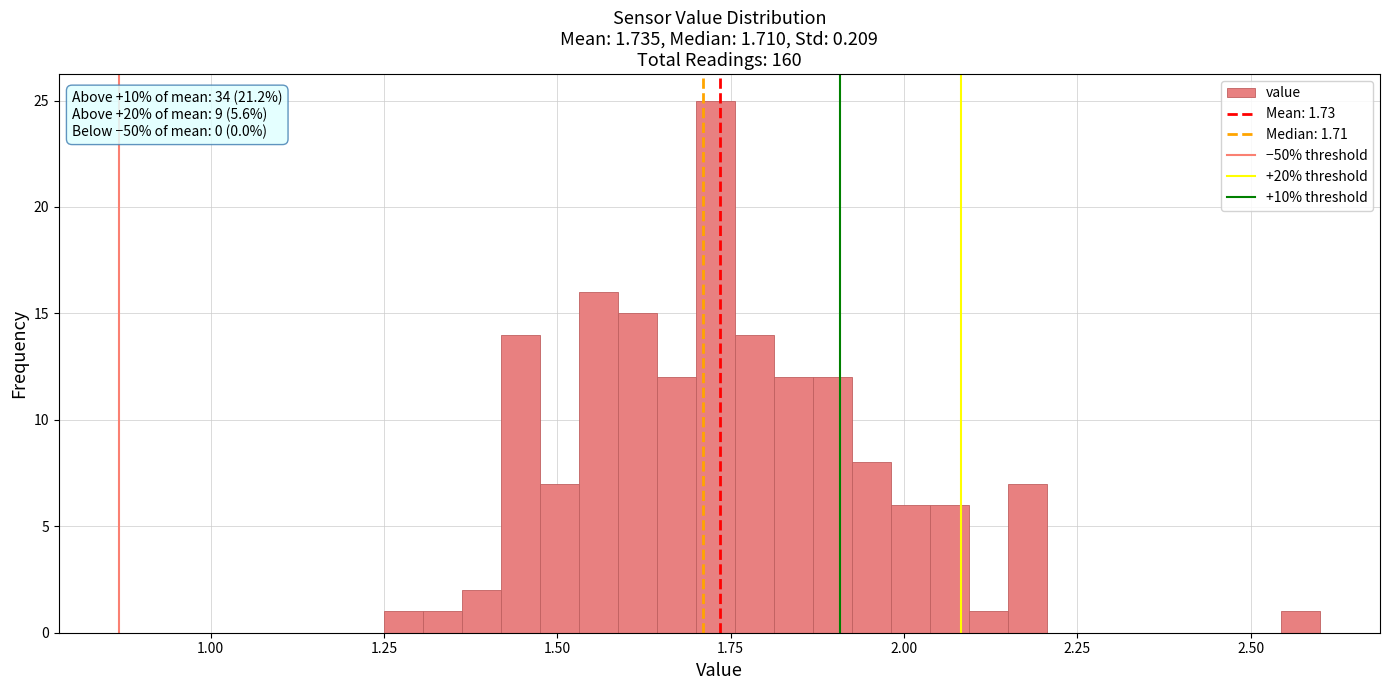

Around what value on the x-axis is the tallest bar? Give the approximate position of its centre, as read against the axis.

1.75